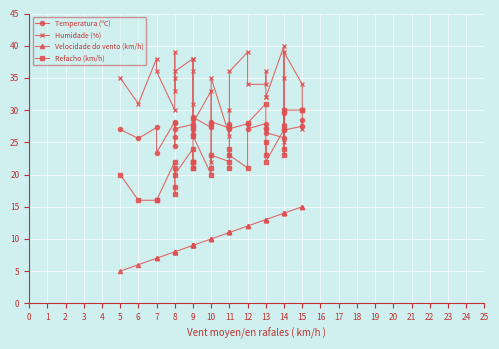

At how many categories does at least one series exceed 18?

35